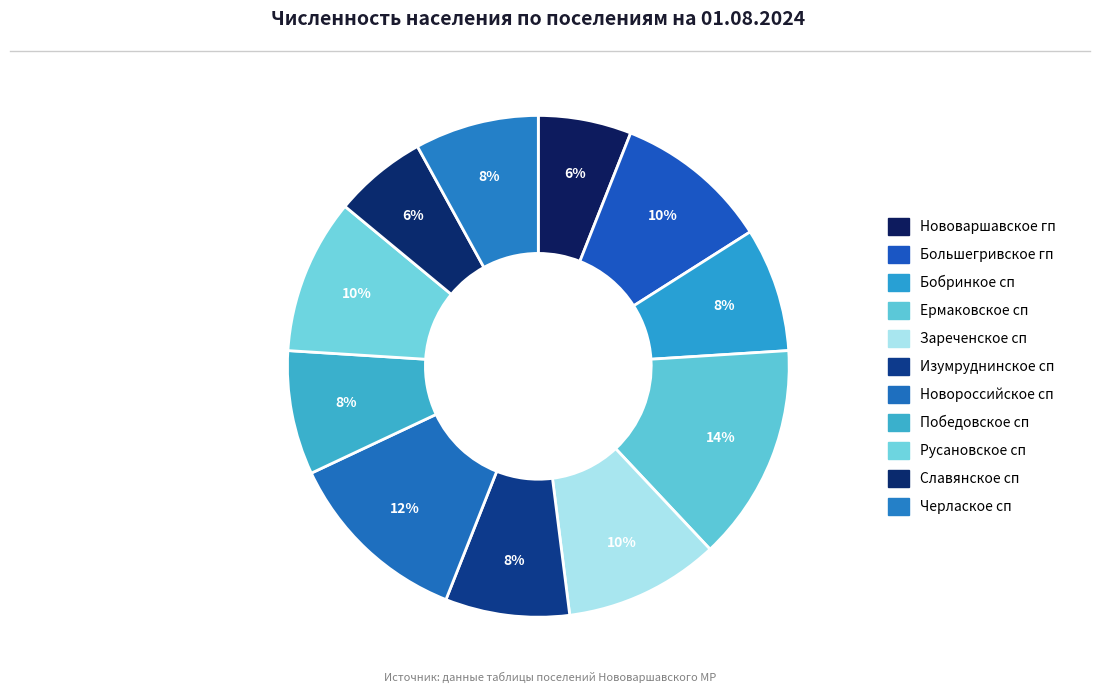

How many segments does this pie chart have?

11